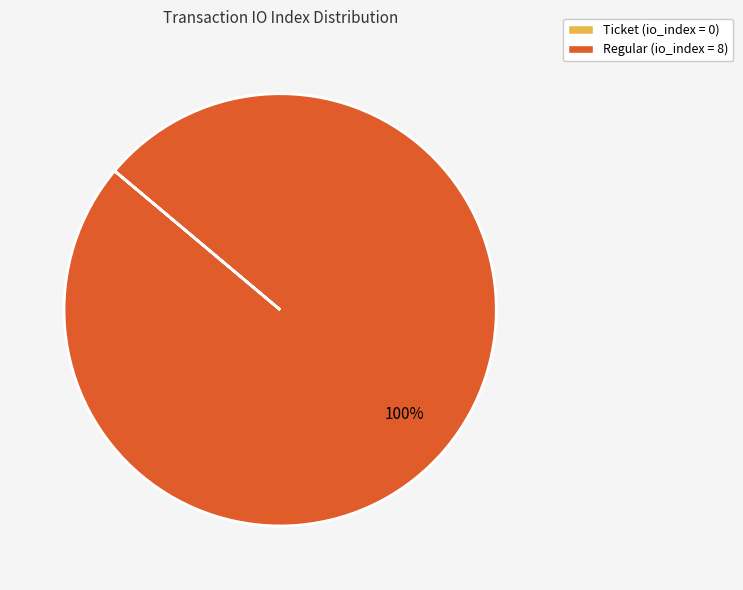

What percentage is the Regular (io_index = 8) slice, to the nearest percent?

100%